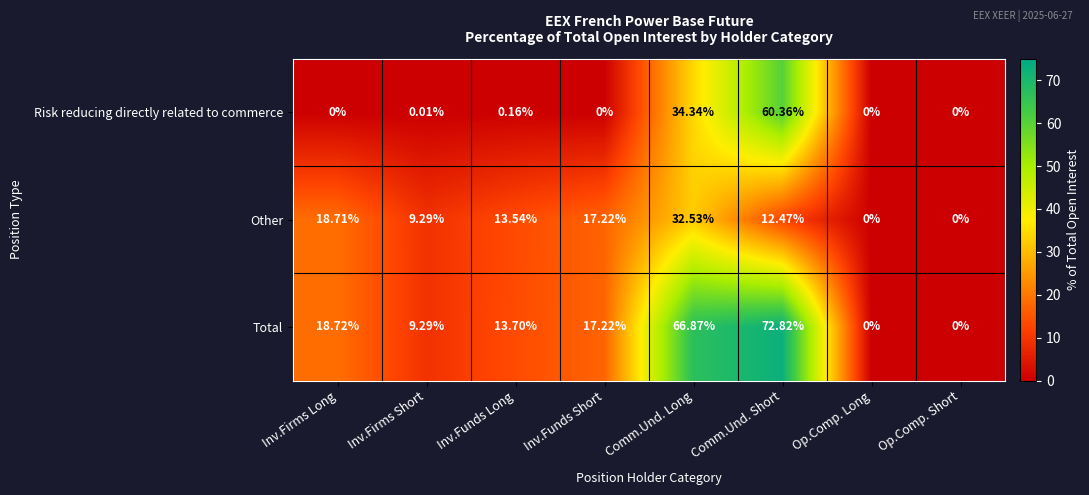

Which category has the highest value across all series?

Comm.Und. Short